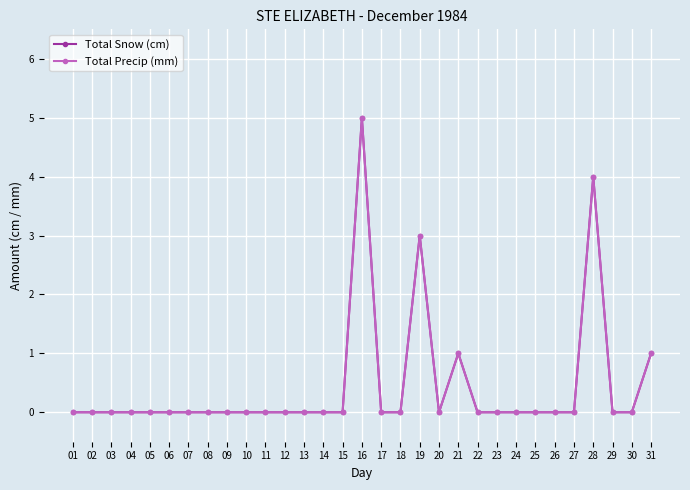

True or false: Total Snow (cm) and Total Precip (mm) cross at least once.

False